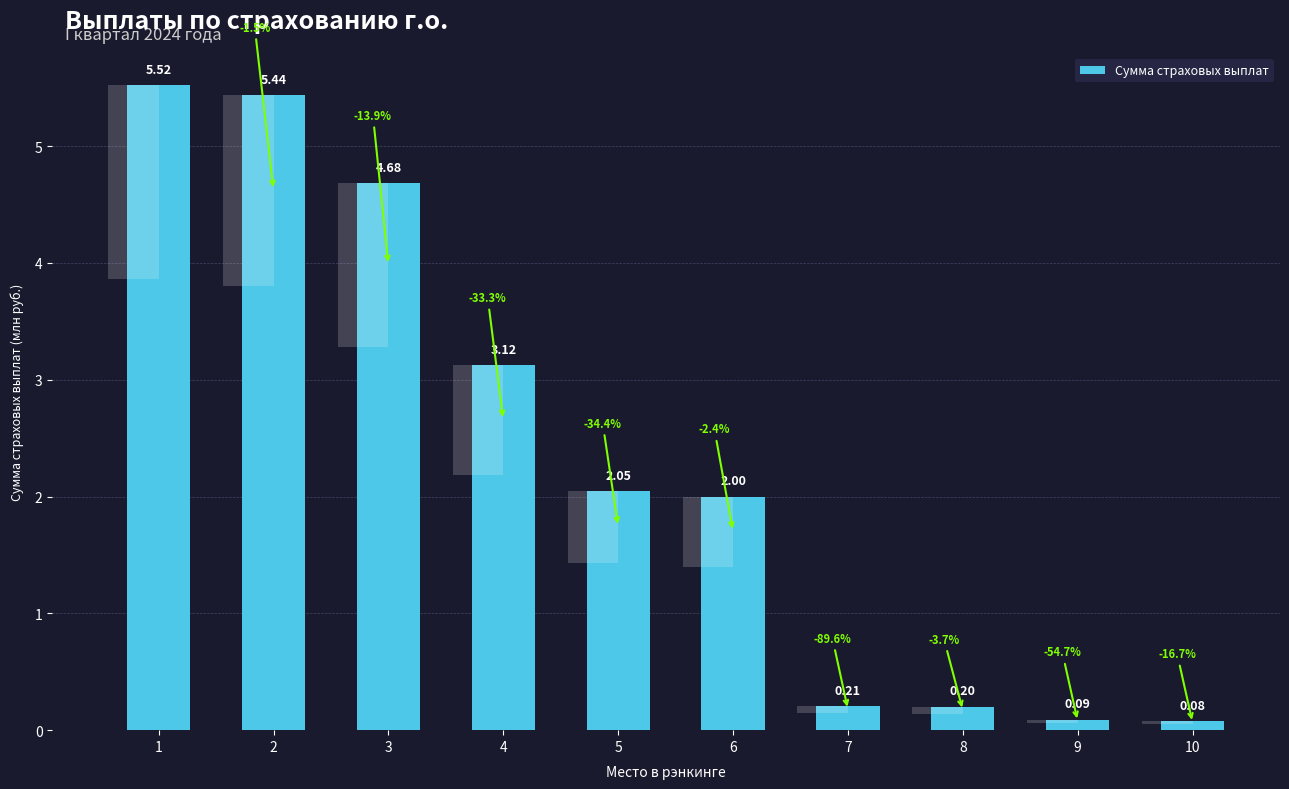

What is the greatest value displayed?

5.5